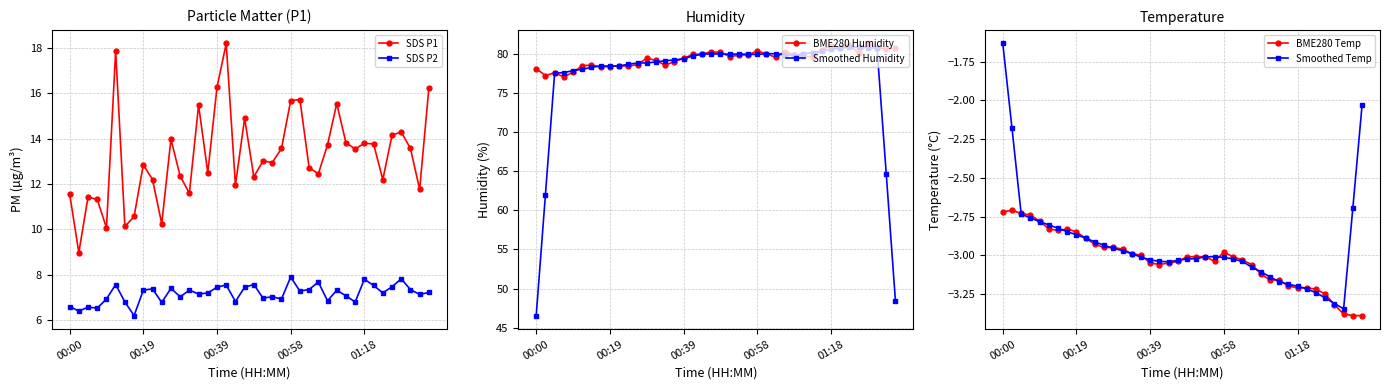

Is it true that BME280 Humidity equals 42.9 at 01:18?

False